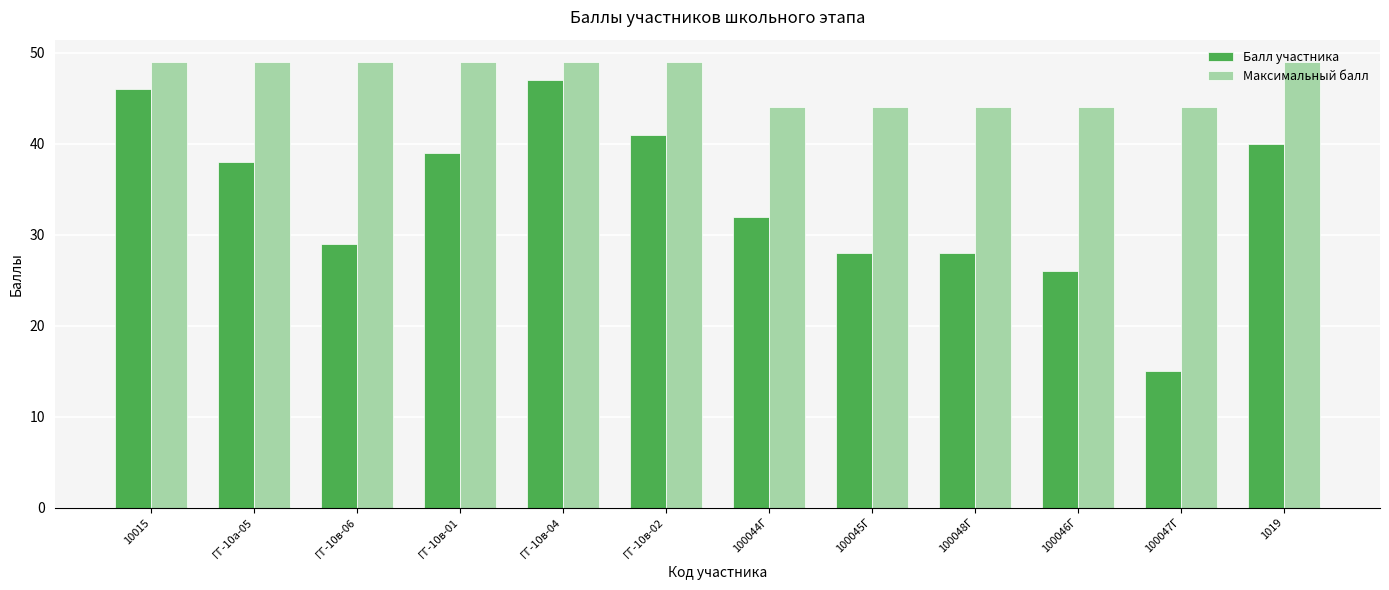

What value does the Балл участника series have at ГГ-10в-02?

41